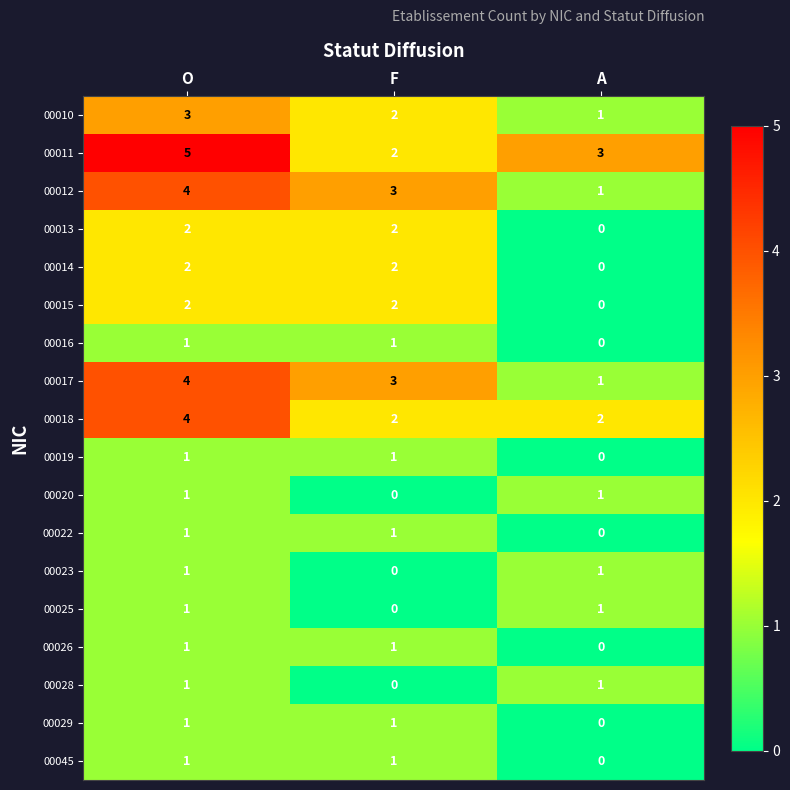

Rank the categories by 00017 value from lowest to highest.

A, F, O